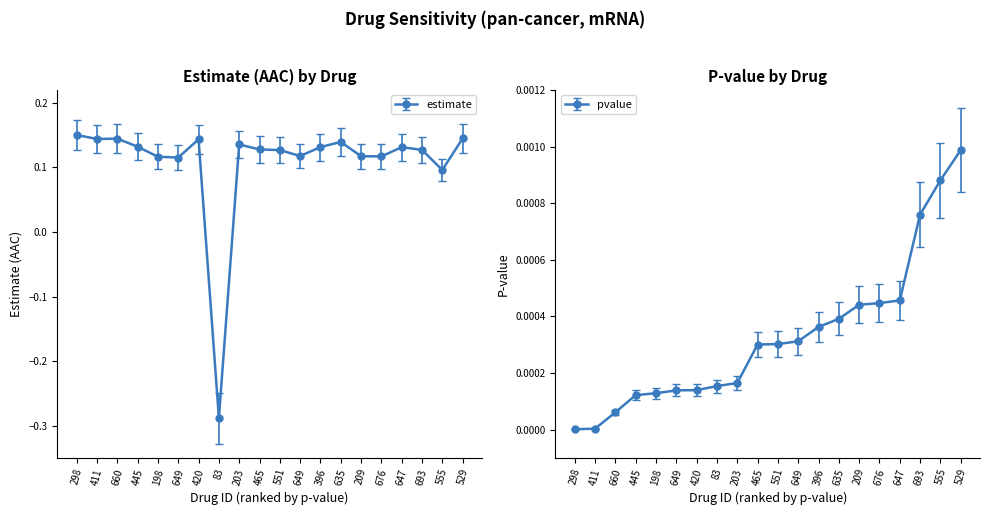

How many intersections are there between pvalue and estimate?

2